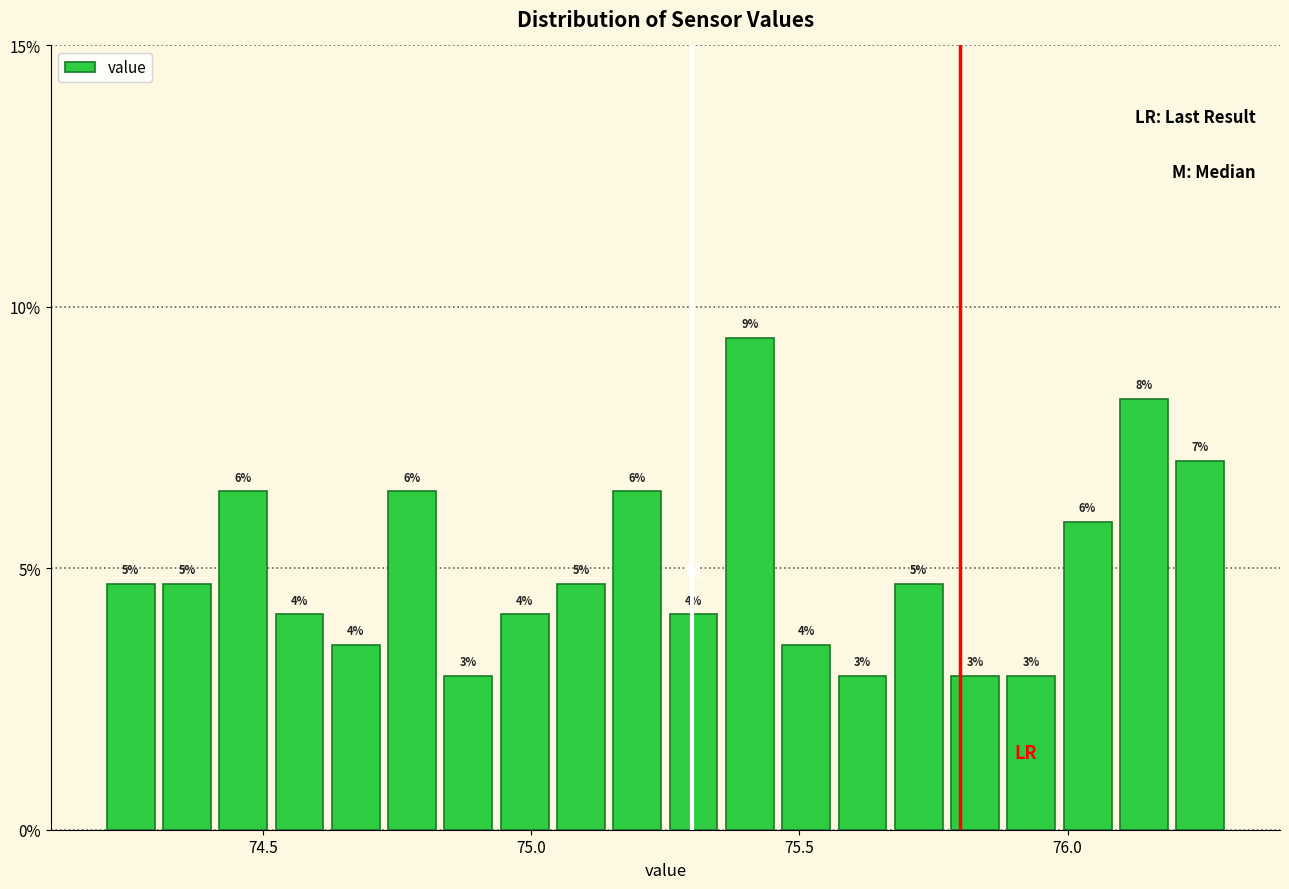

Read against the x-axis, roughly where is the centre of the tallest bar?

75.40